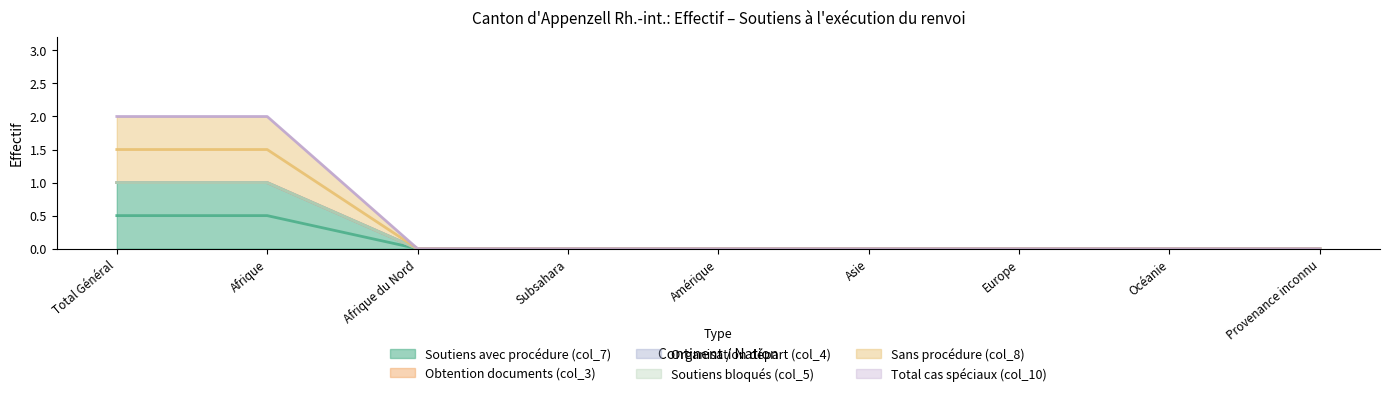

Between Afrique du Nord and Europe, which is larger?

Afrique du Nord